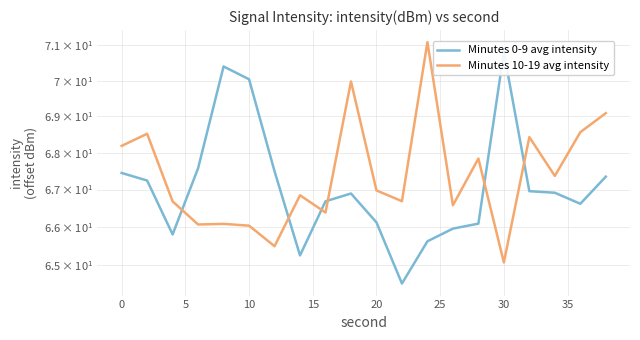

After their last crossing, which series has the higher values: Minutes 10-19 avg intensity or Minutes 0-9 avg intensity?

Minutes 10-19 avg intensity